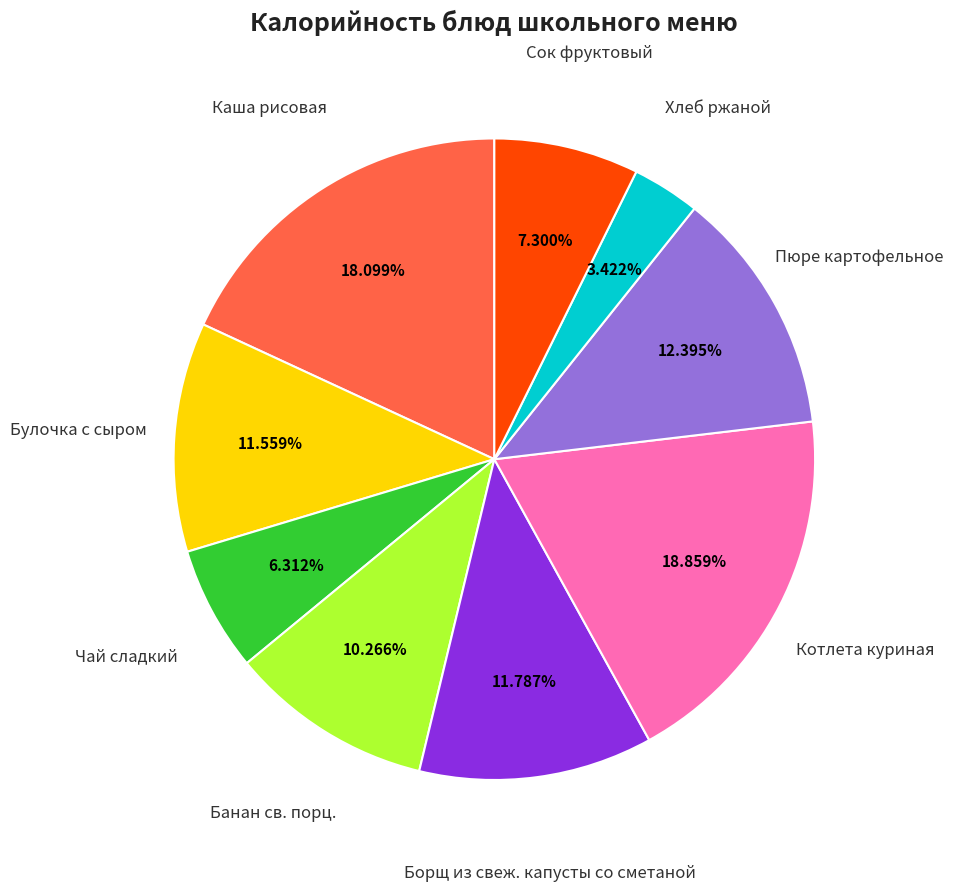

Does any single category account for the majority?

No